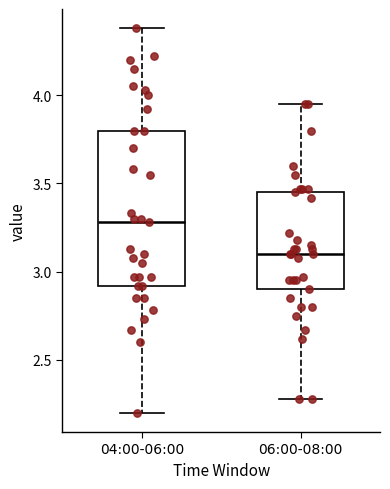

Which box is the tallest, from its lower edge to its upper edge?

04:00-06:00